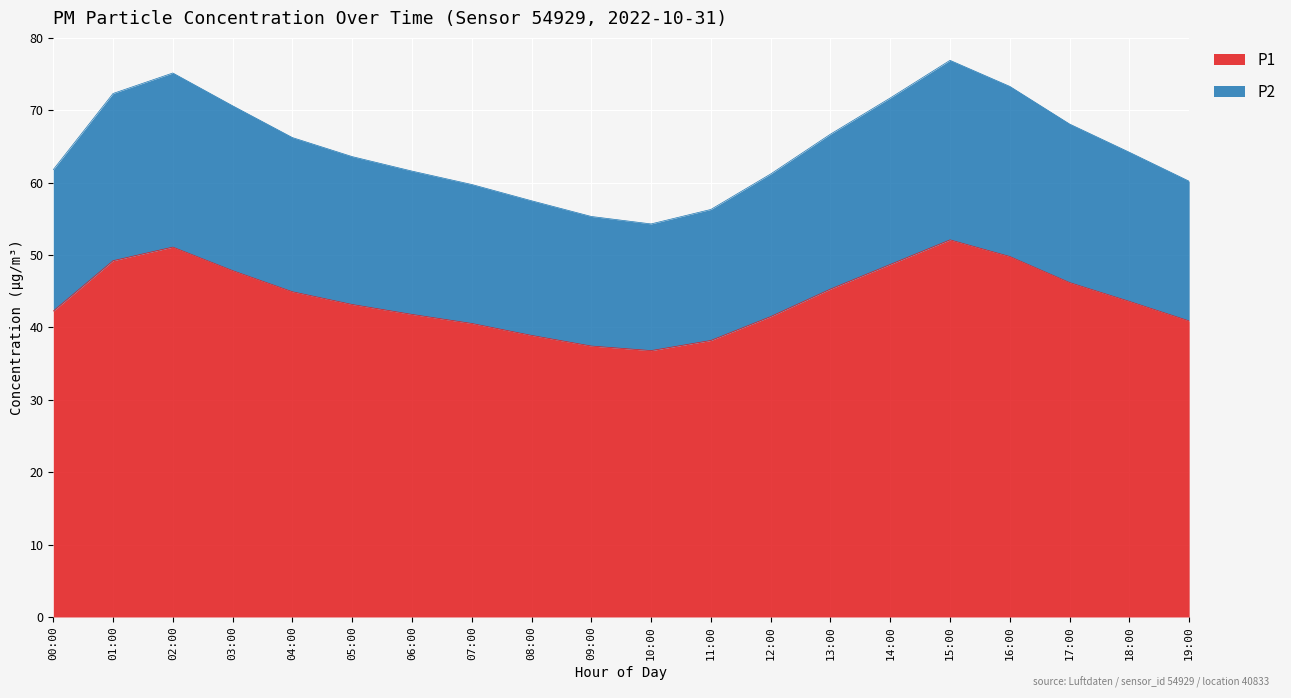

True or false: P2 and P1 intersect in this chart.

False